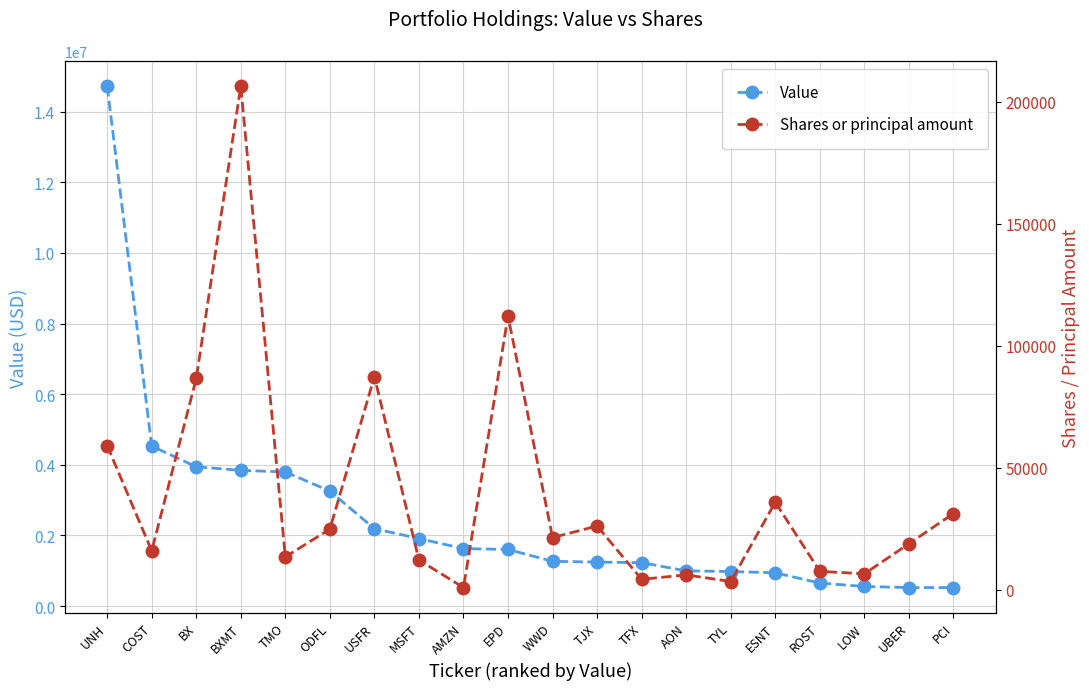

Does the chart have visible grid lines?

Yes